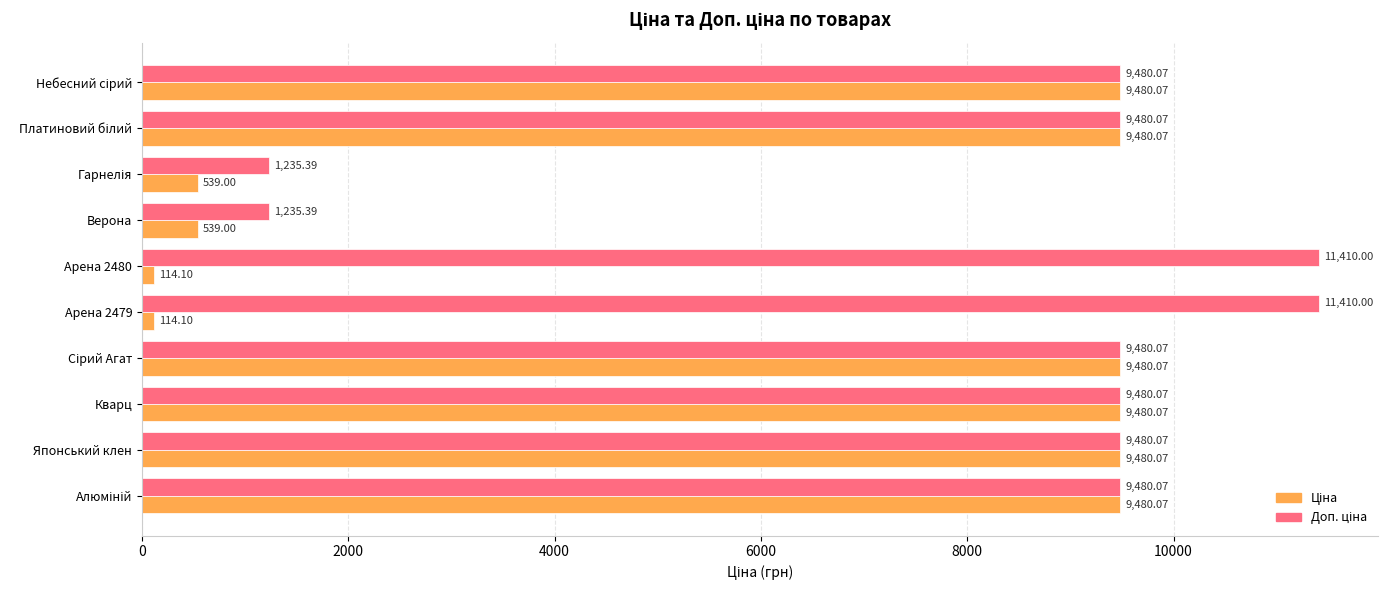

What is the difference between the highest and lowest values at Арена 2479?

11295.9